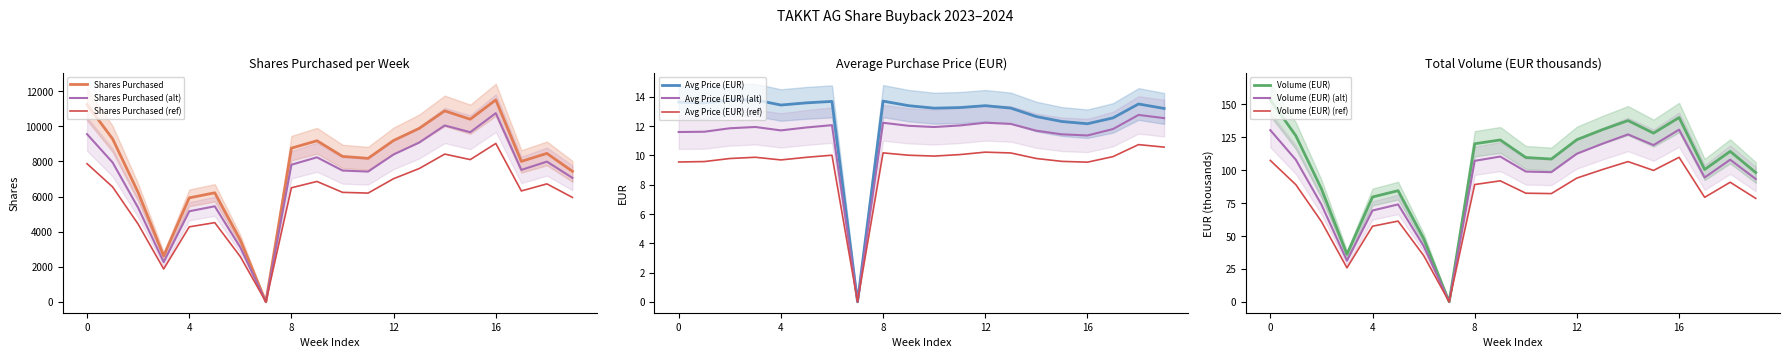

Reading left to right, transcribe all the data shown in this chart.

Shares Purchased: 11241.0	9285.0	6231.0	2615.0	5924.0	6212.0	3517.0	0.0	8757.0	9177.0	8287.0	8175.0	9195.0	9881.0	10880.0	10404.0	11507.0	8002.0	8457.0	7435.0
Avg Price (EUR): 13.6	13.6	13.8	13.8	13.4	13.6	13.7	0.0	13.7	13.4	13.2	13.3	13.4	13.2	12.7	12.3	12.2	12.6	13.5	13.2
Volume (EUR): 153.4	126.2	85.9	36.1	79.7	84.4	48.2	0.0	120.1	123.0	109.6	108.5	123.2	130.8	137.7	128.2	140.0	100.5	114.3	98.2